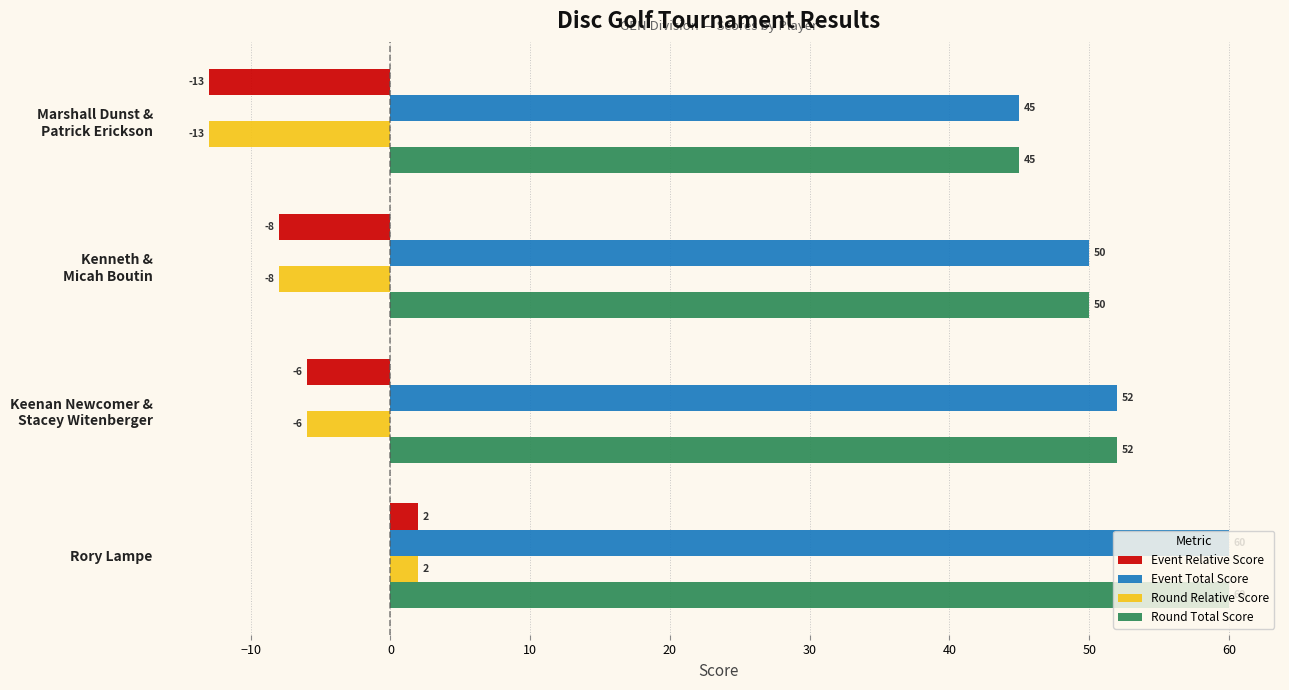

What is the sum of all Event Total Score values?

207